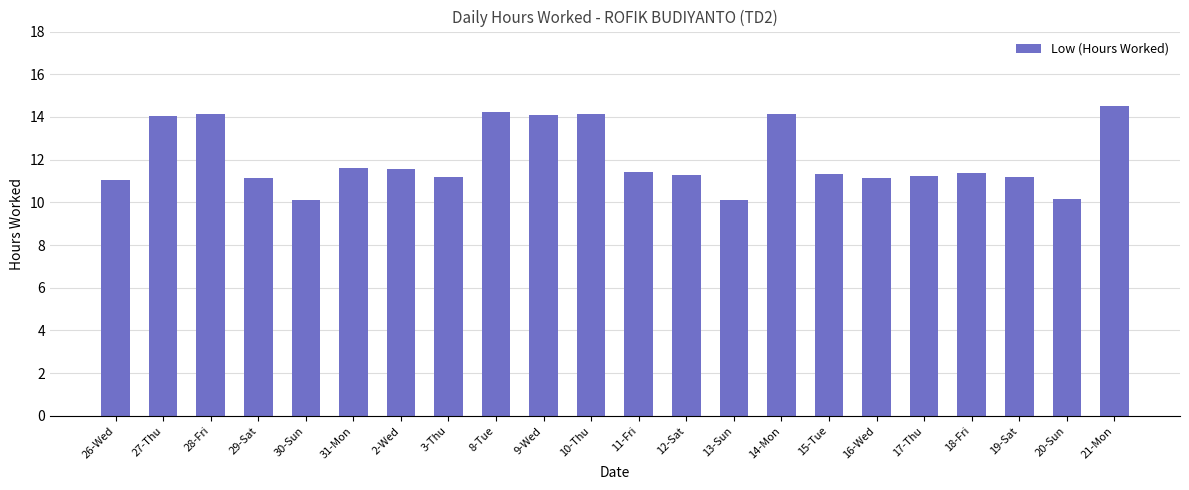

What is the smallest value displayed?

10.1